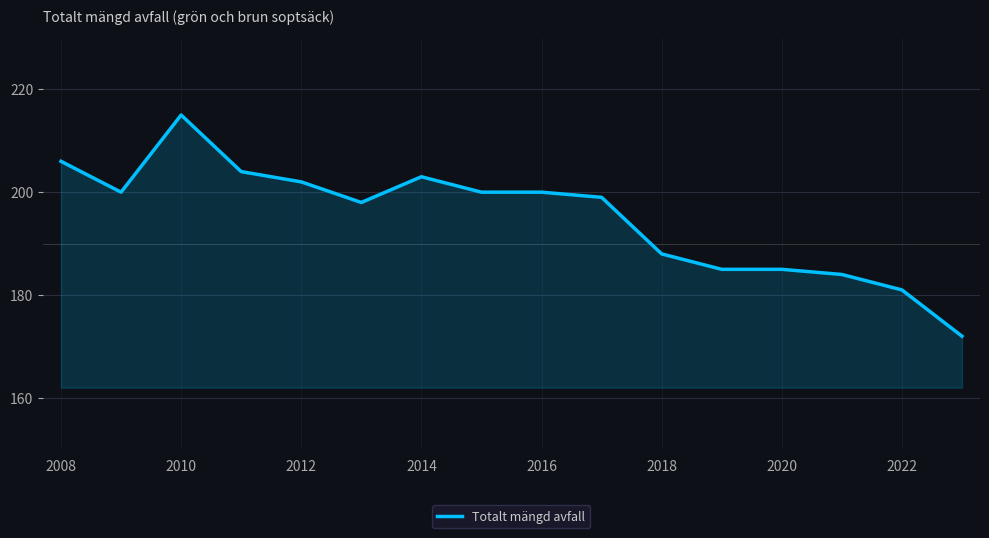

What is the difference between the maximum and minimum values?

43